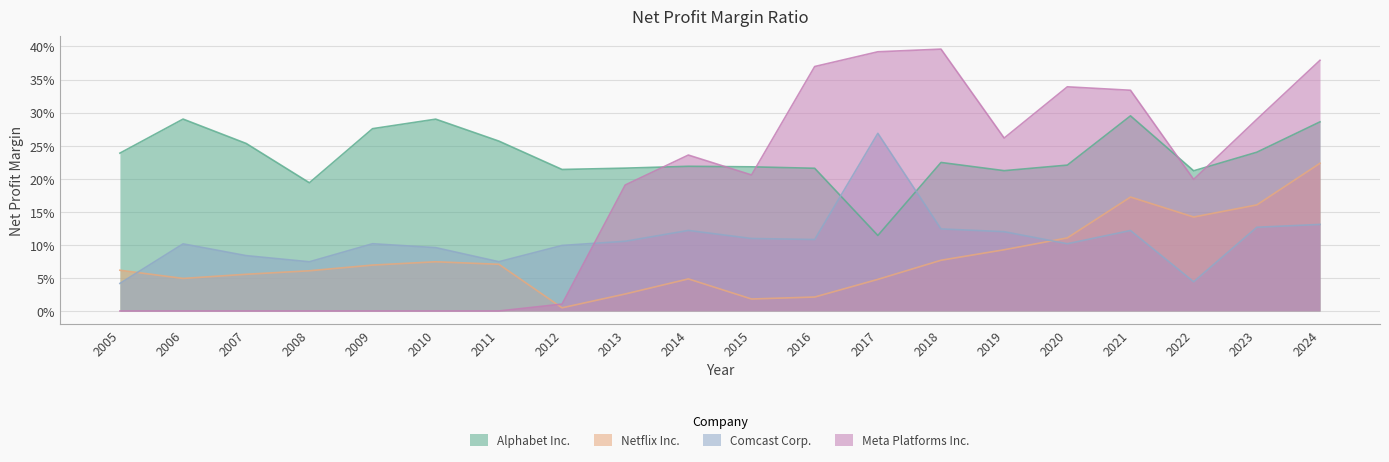

The value of Alphabet Inc. at 2024 is 0.3. True or false?

True